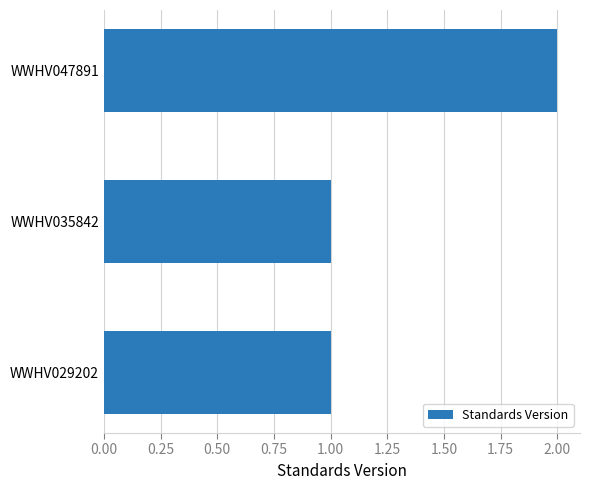

The value at WWHV035842 is 1. True or false?

True